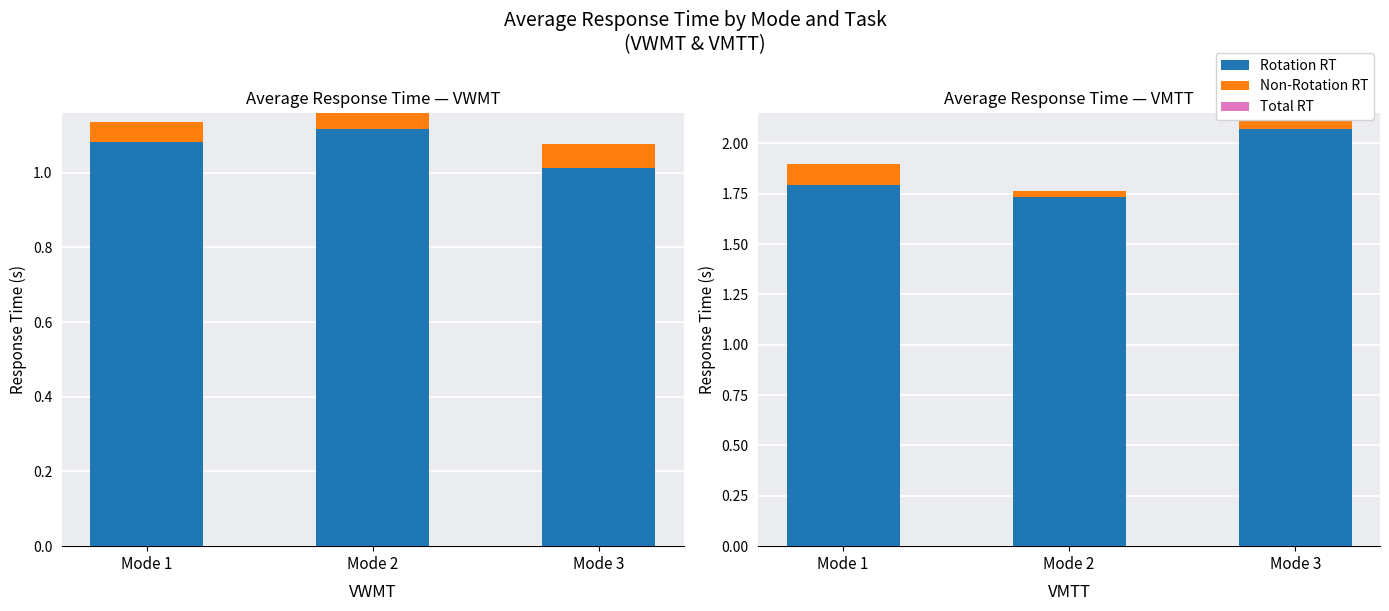

At which category is the sum across all series the highest?

Mode 3